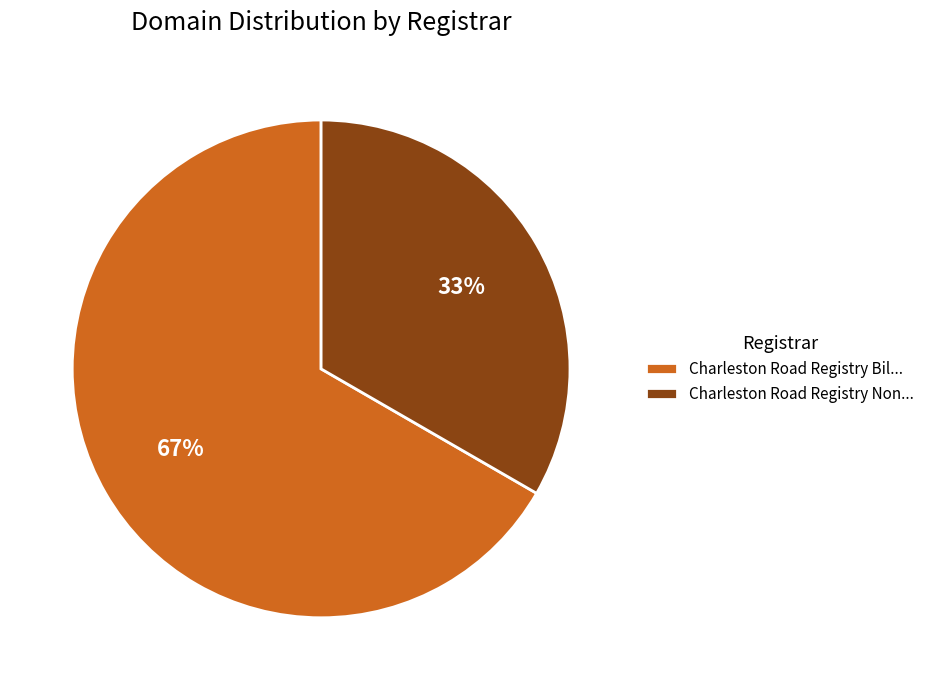

Between Charleston Road Registry Bil... and Charleston Road Registry Non..., which is larger?

Charleston Road Registry Bil...